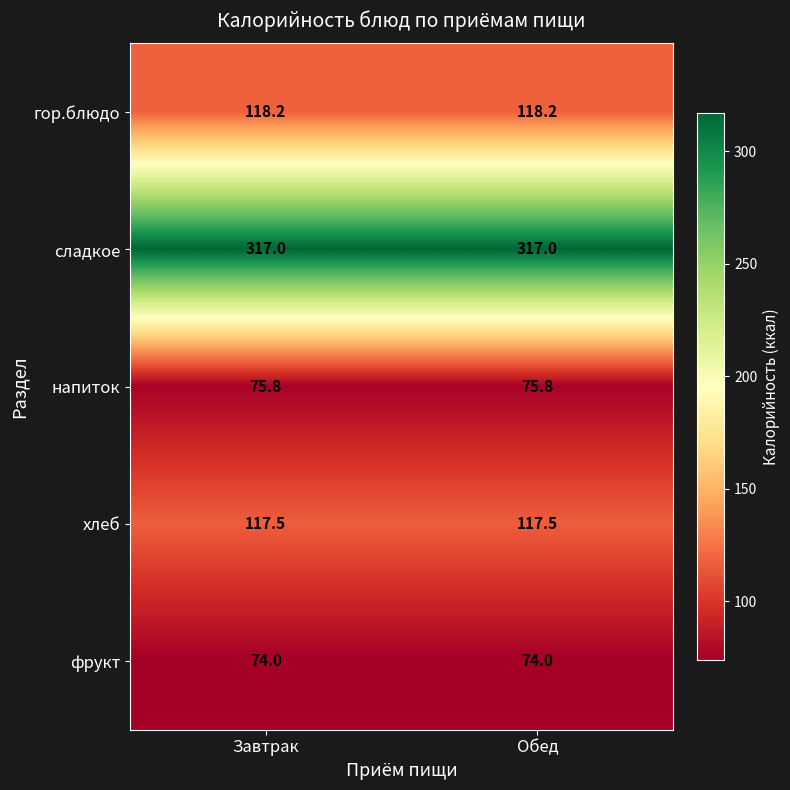

What is the difference between the highest and lowest values at Обед?

243.0